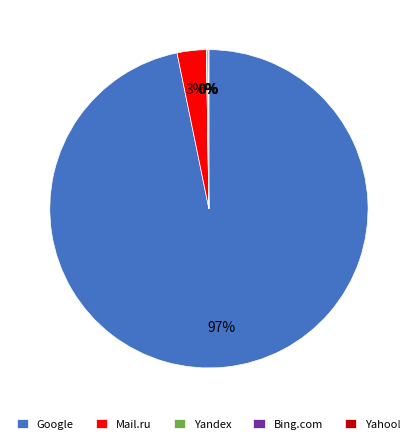

Does Mail.ru represent more than half of the total?

No